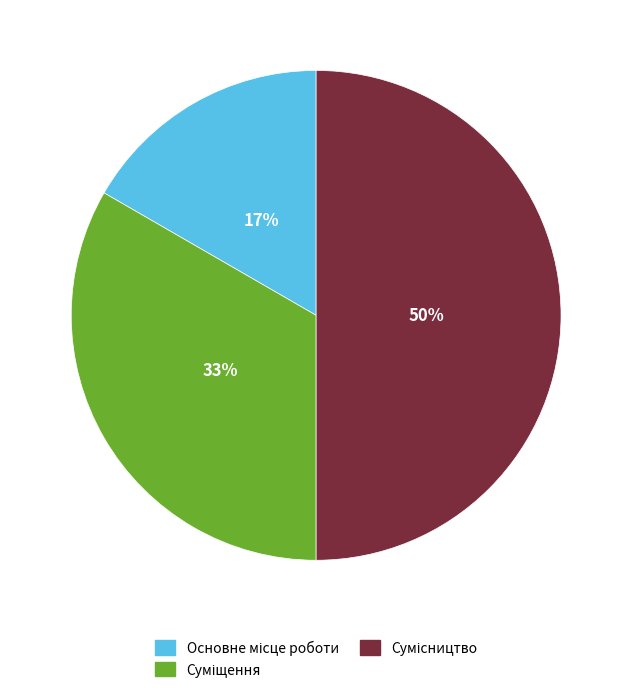

To the nearest percent, what is the average slice percentage?

33%